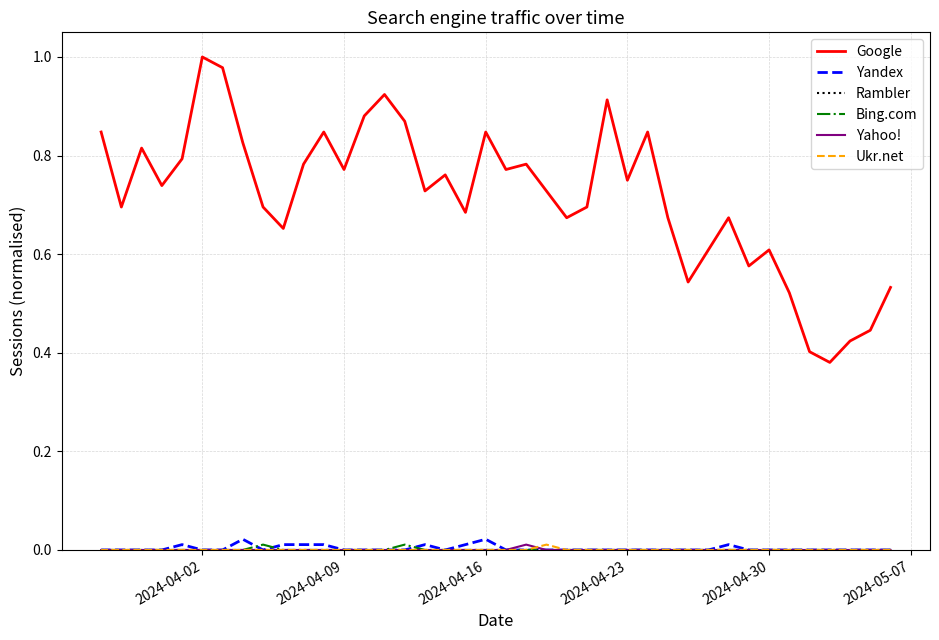

What are all the series names shown in the legend?

Google, Yandex, Rambler, Bing.com, Yahoo!, Ukr.net